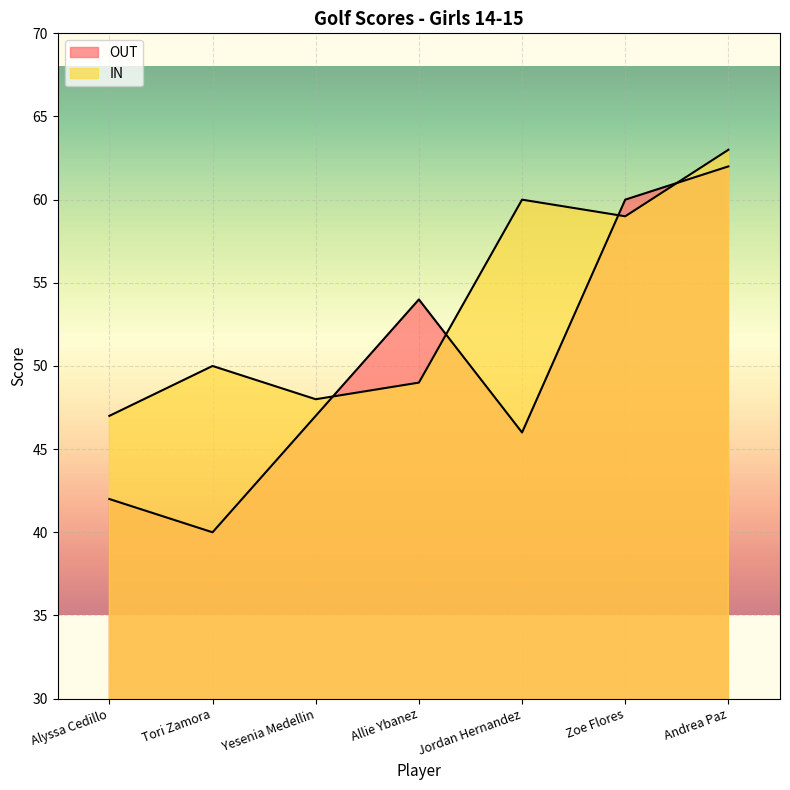

At Allie Ybanez, list the series in order from largest to smallest.

OUT, IN